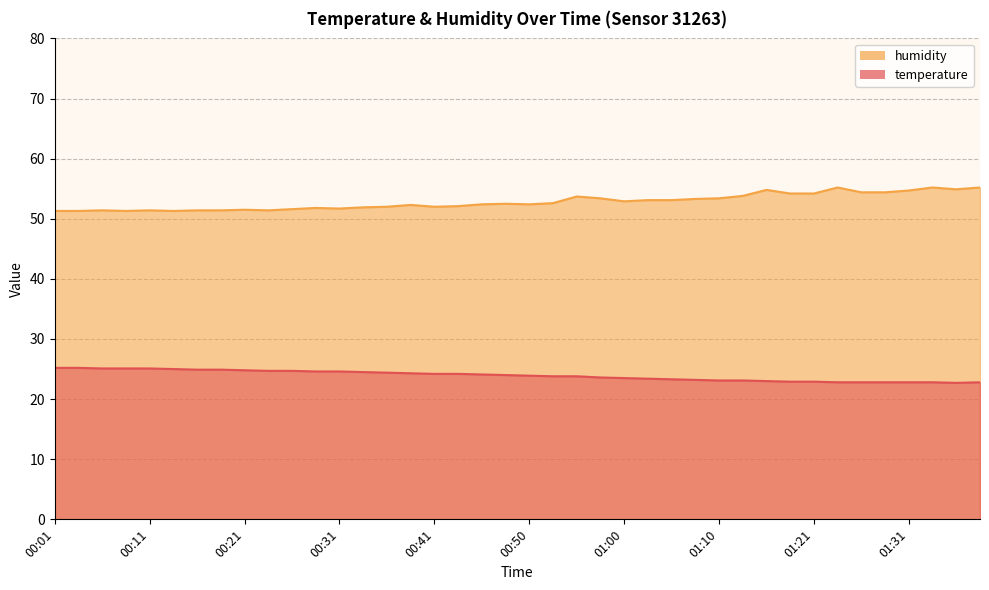

The value of temperature at 00:16 is 24.9. True or false?

True